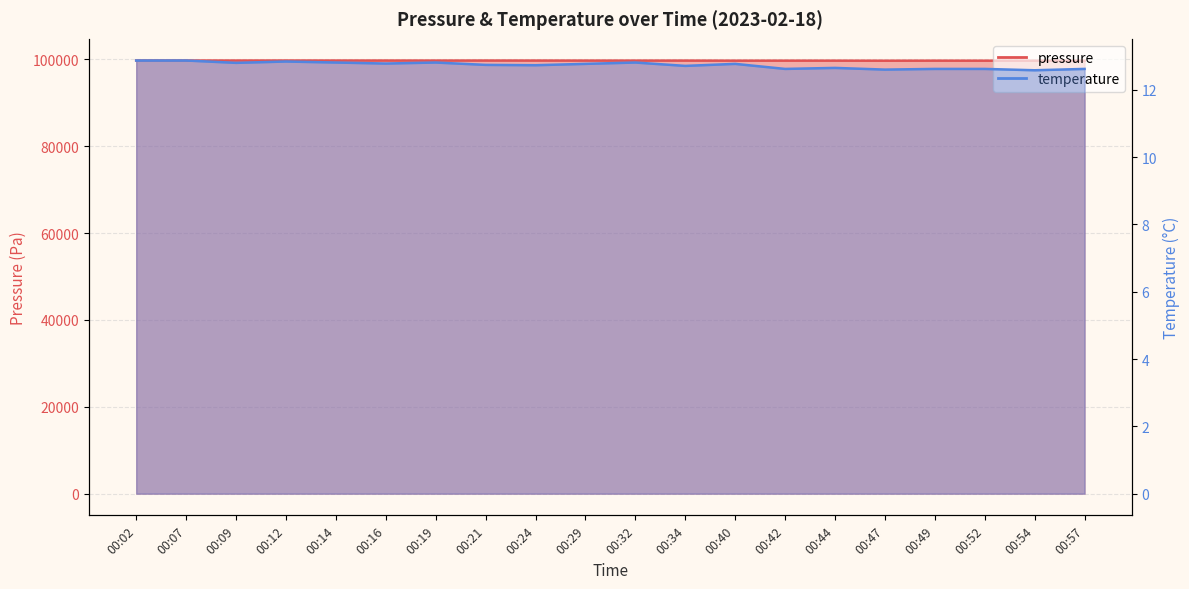

At which category does the chart reach its minimum across all series?

00:54